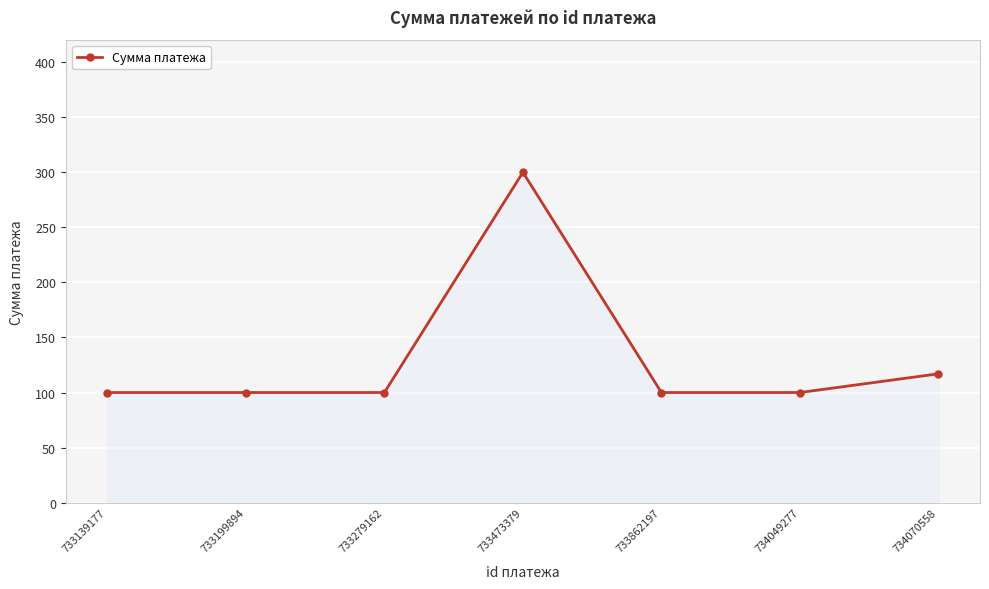

Reading left to right, extract all data points from this chart.

733139177=100	733199894=100	733279162=100	733473379=300	733862197=100	734049277=100	734070558=117